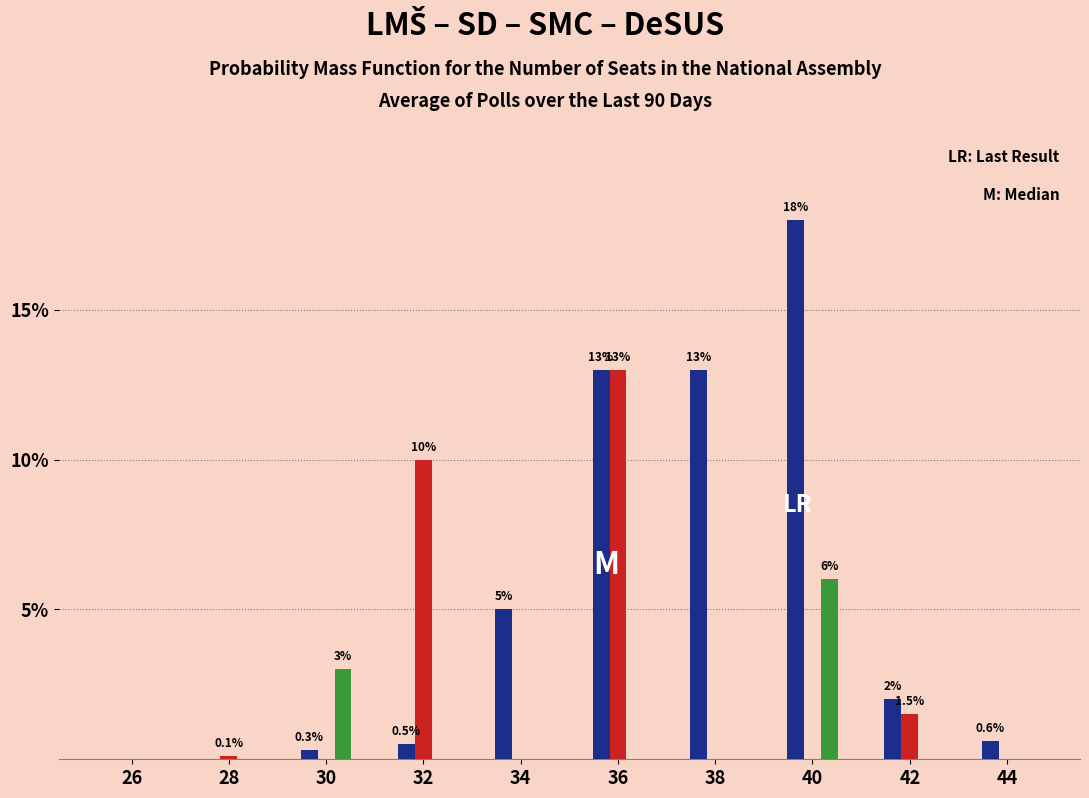

At which category is the sum across all series the highest?

36